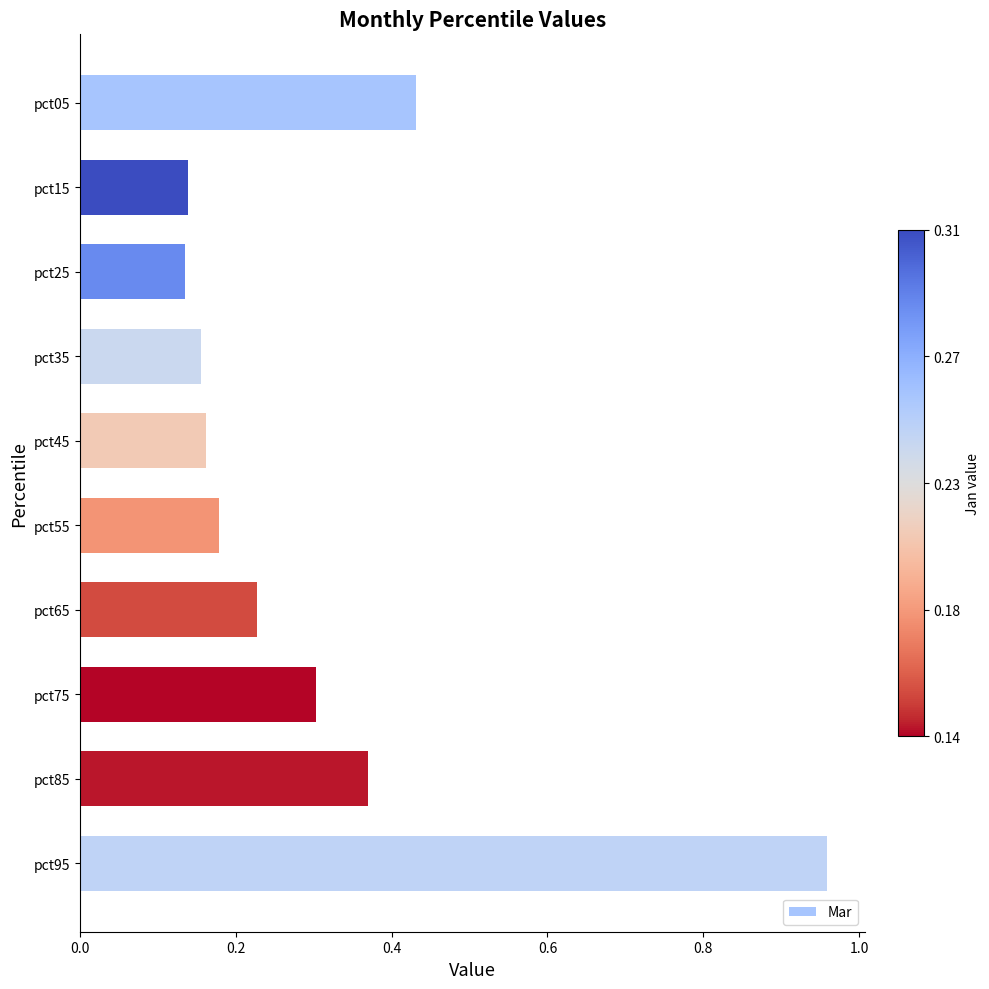

Are the bars grouped side by side (vs. stacked)?

No